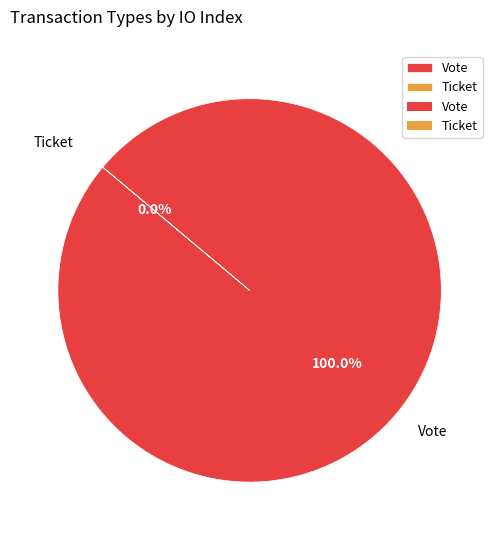

Which category has the smallest portion of the pie?

Ticket